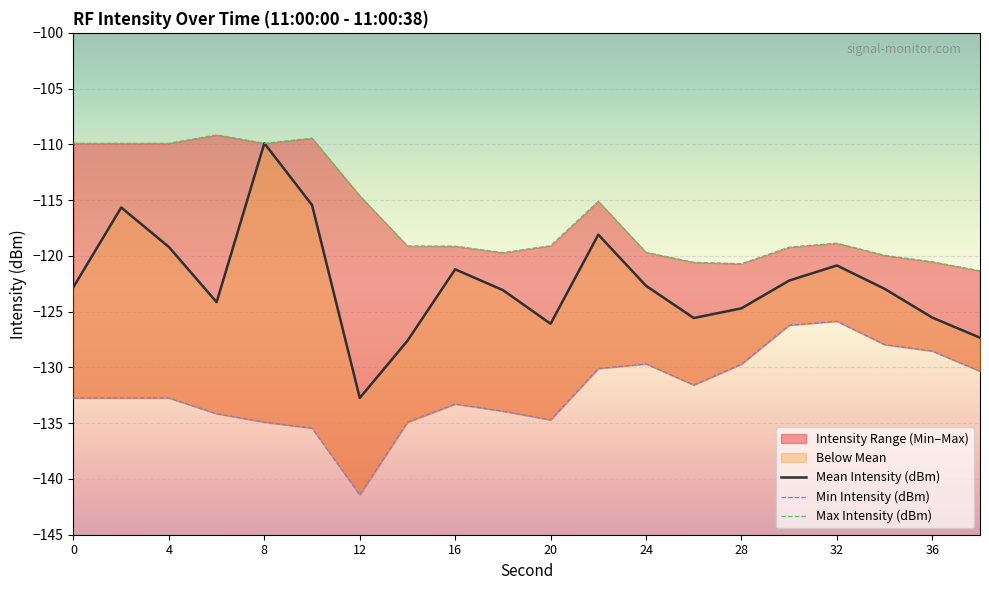

What is the spread (max minus min) of values at 28?

9.0